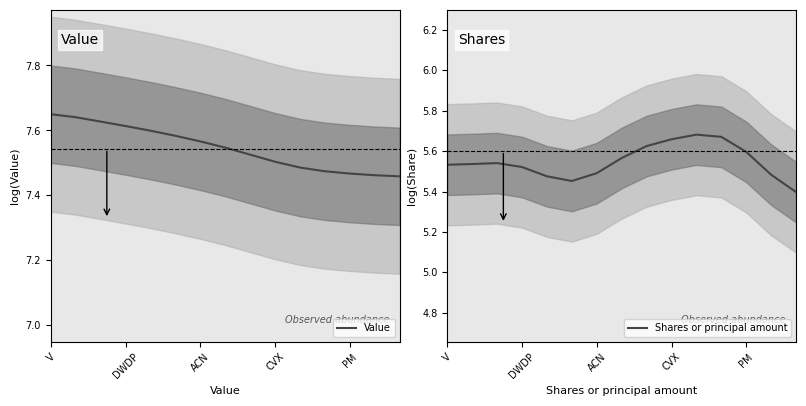

True or false: Shares or principal amount has a value of 5.5 at 13.

True